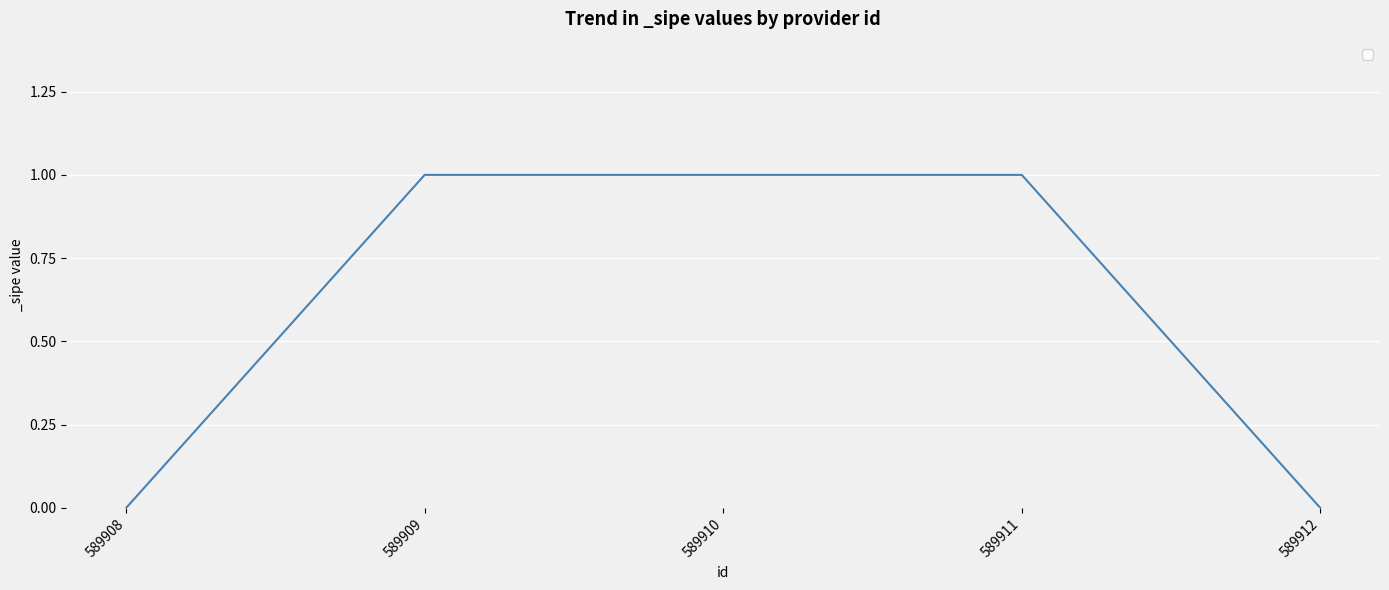

Which has a higher value, 589908 or 589909?

589909